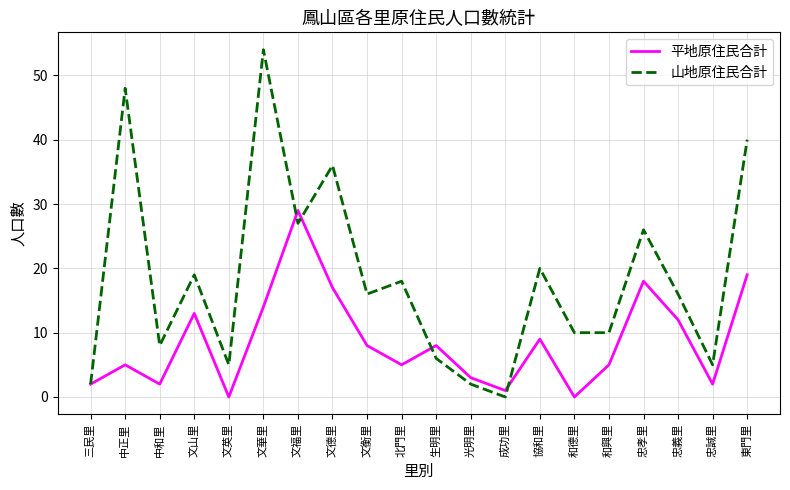

How many lines are shown in the chart?

2